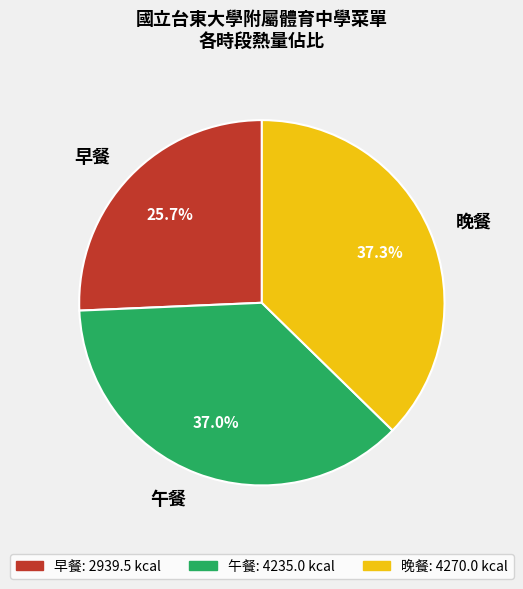

Approximately how many times larger is the value at 早餐 compared to 晚餐?

0.7